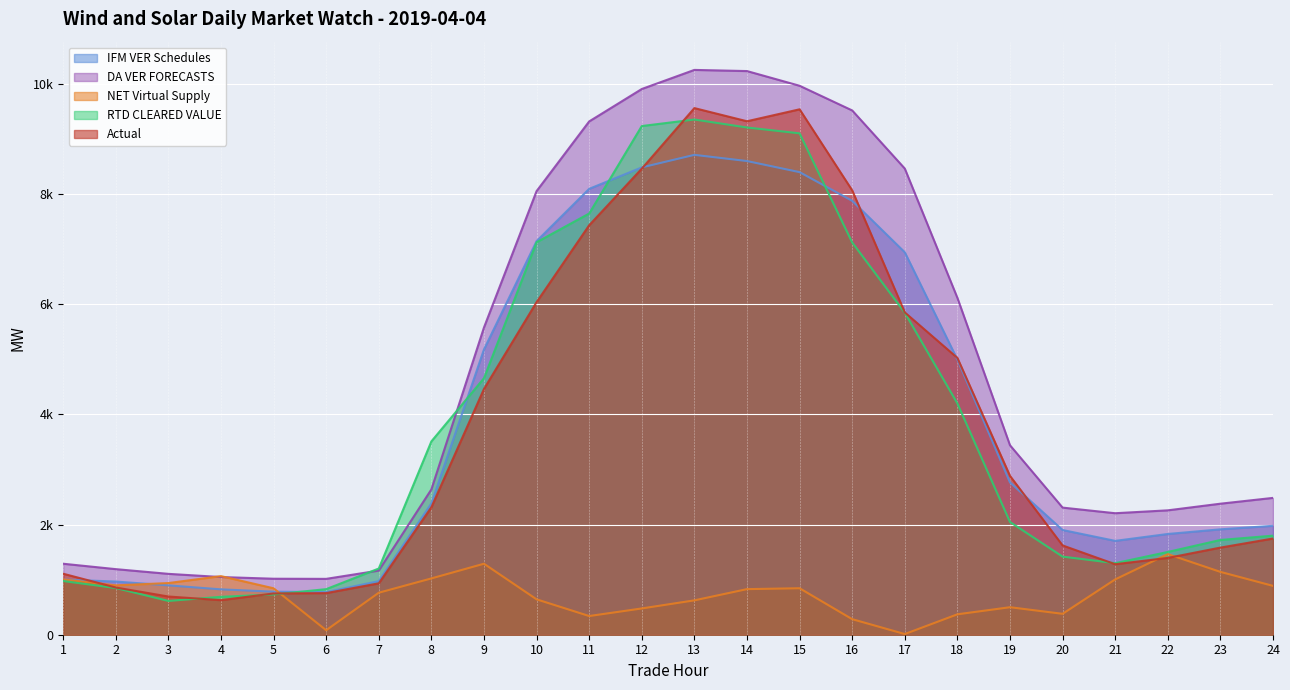

Reading left to right, what are all the values shown in this chart?

IFM VER Schedules: 1001.6	965.0	896.1	823.7	781.6	773.0	972.9	2382.0	5178.0	7144.0	8093.2	8482.4	8710.0	8597.8	8396.3	7875.8	6941.5	4994.5	2764.7	1900.5	1703.5	1828.6	1913.0	1976.8
DA VER FORECASTS: 1288.5	1190.4	1104.9	1047.1	1016.3	1013.9	1164.5	2637.6	5576.6	8052.1	9316.9	9905.3	10251.9	10230.9	9964.1	9516.3	8461.2	6115.0	3439.1	2307.2	2205.4	2257.8	2378.3	2483.6
NET Virtual Supply: 1004.1	896.3	937.9	1063.6	843.0	81.7	762.4	1021.9	1288.6	642.5	339.2	477.0	623.9	827.5	843.7	282.4	12.3	370.6	499.2	379.6	1004.1	1463.1	1140.7	886.8
RTD CLEARED VALUE: 974.8	847.8	613.4	688.2	731.1	827.3	1201.6	3508.8	4655.9	7124.1	7645.2	9233.2	9351.5	9206.7	9100.6	7120.3	5844.8	4198.2	2046.3	1417.6	1299.0	1502.4	1720.0	1798.1
Actual: 1107.3	857.0	693.7	627.2	748.8	755.5	932.4	2312.9	4461.6	6036.7	7432.6	8459.5	9558.8	9320.0	9536.8	8065.7	5850.4	5024.5	2882.5	1620.7	1279.7	1394.3	1581.4	1746.1